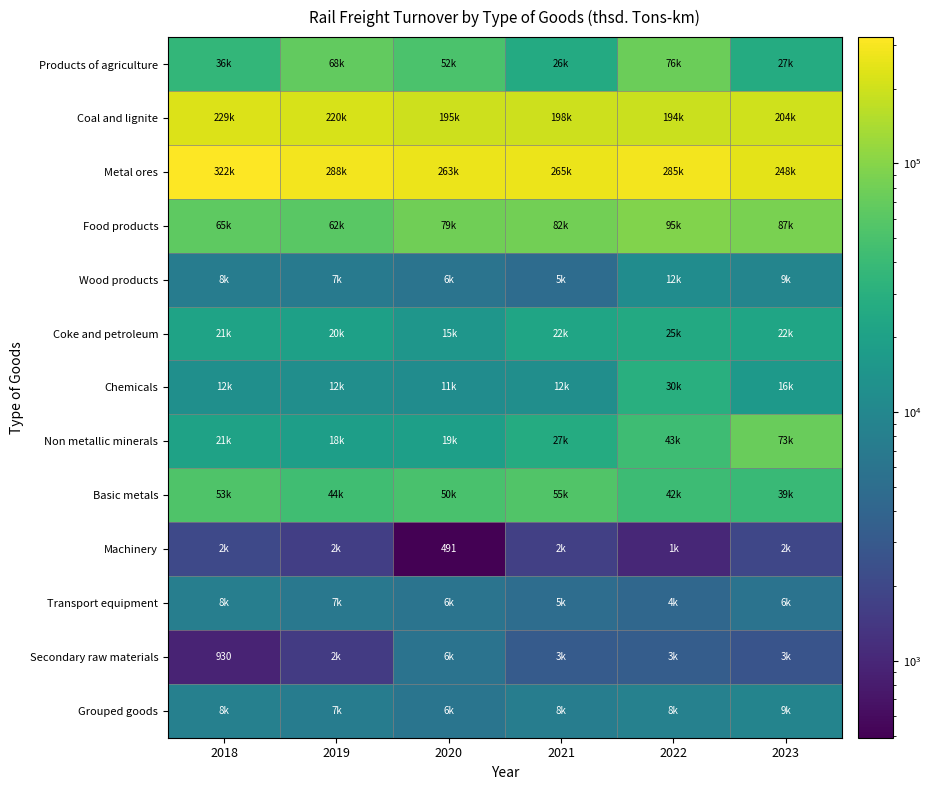

Between 2022 and 2018, which is larger?

2022